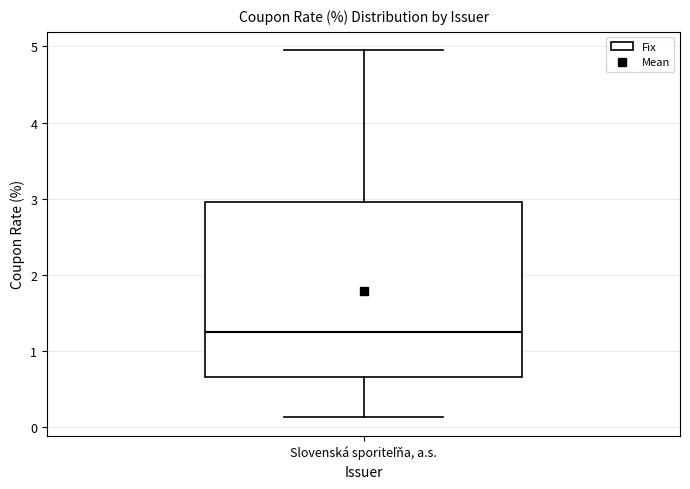

Where does the lower whisker of the box for Slovenská sporiteľňa, a.s. end on the y-axis? The values are not printed on the chart, so give them approximately, as read against the axis.

0.1